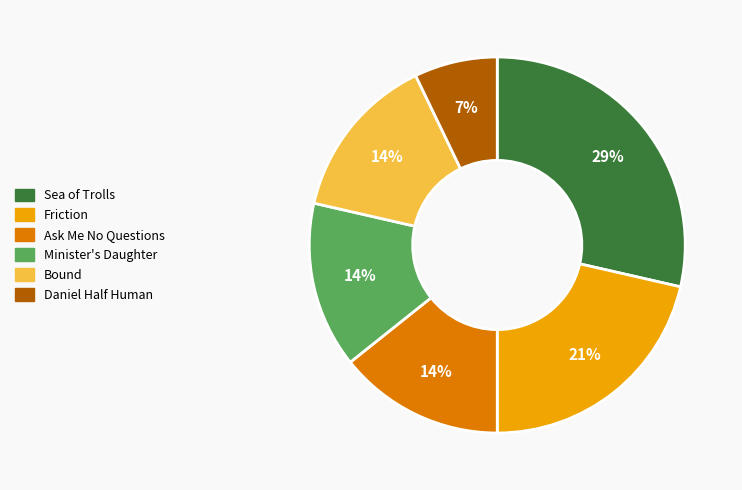

Does Sea of Trolls represent more than half of the total?

No